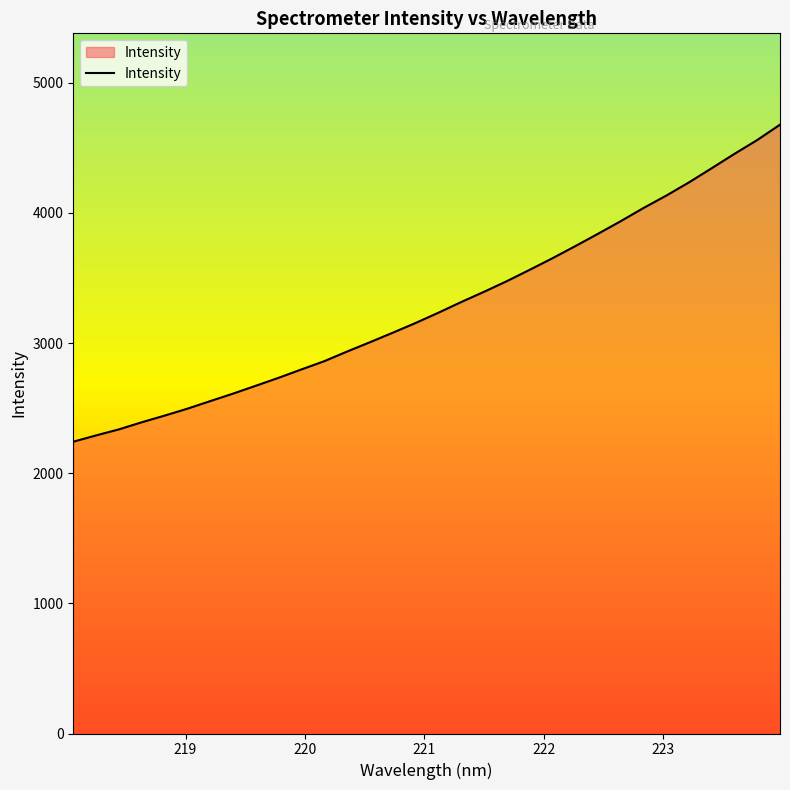

What is the greatest value displayed?

4678.7